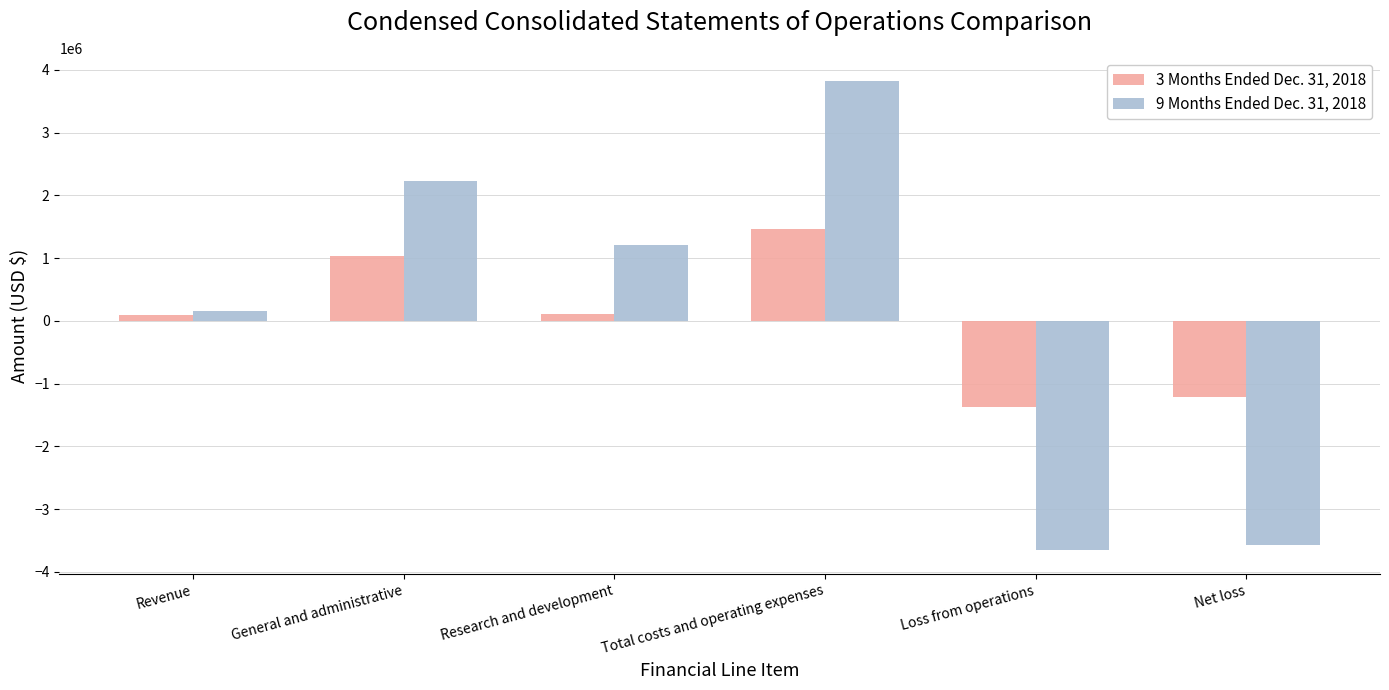

The 3 Months Ended Dec. 31, 2018 series shows -2322821 at Loss from operations. True or false?

False